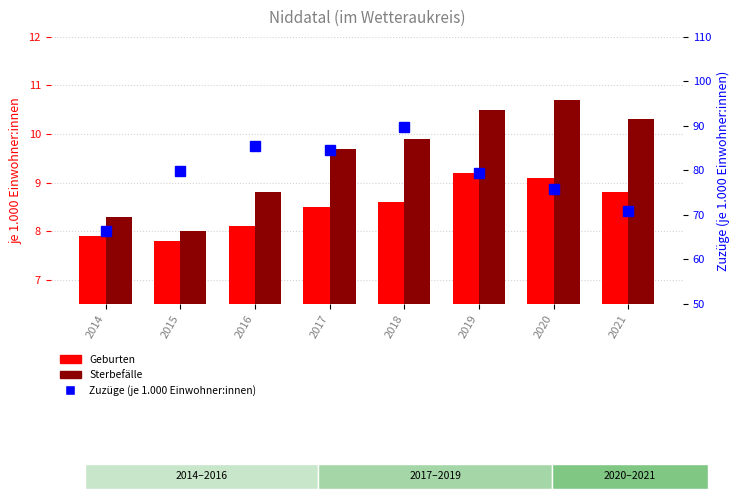

The value of Geburten at 2019 is 9.2. True or false?

True